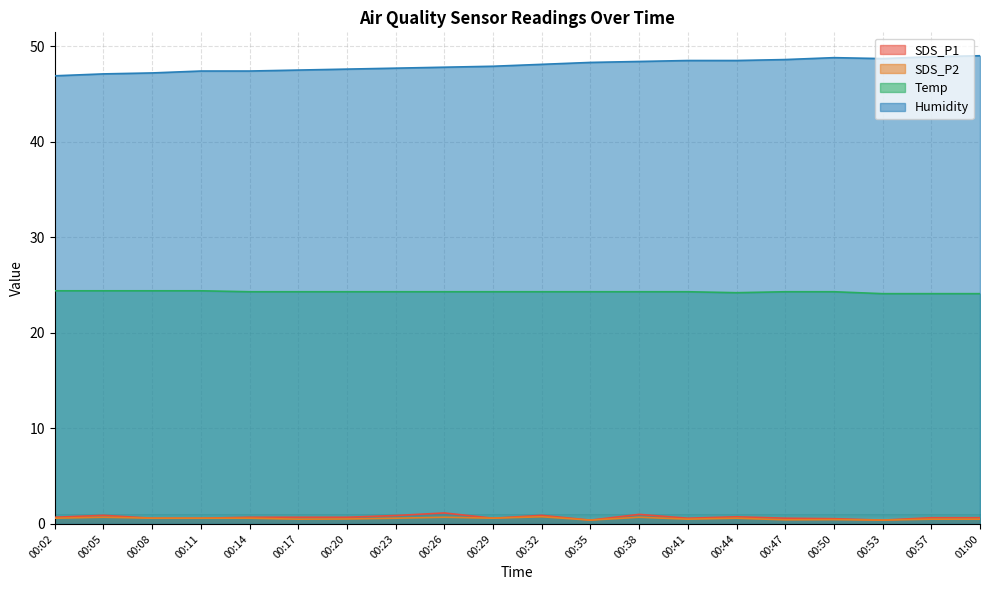

The SDS_P1 series shows 0.6 at 00:50. True or false?

True